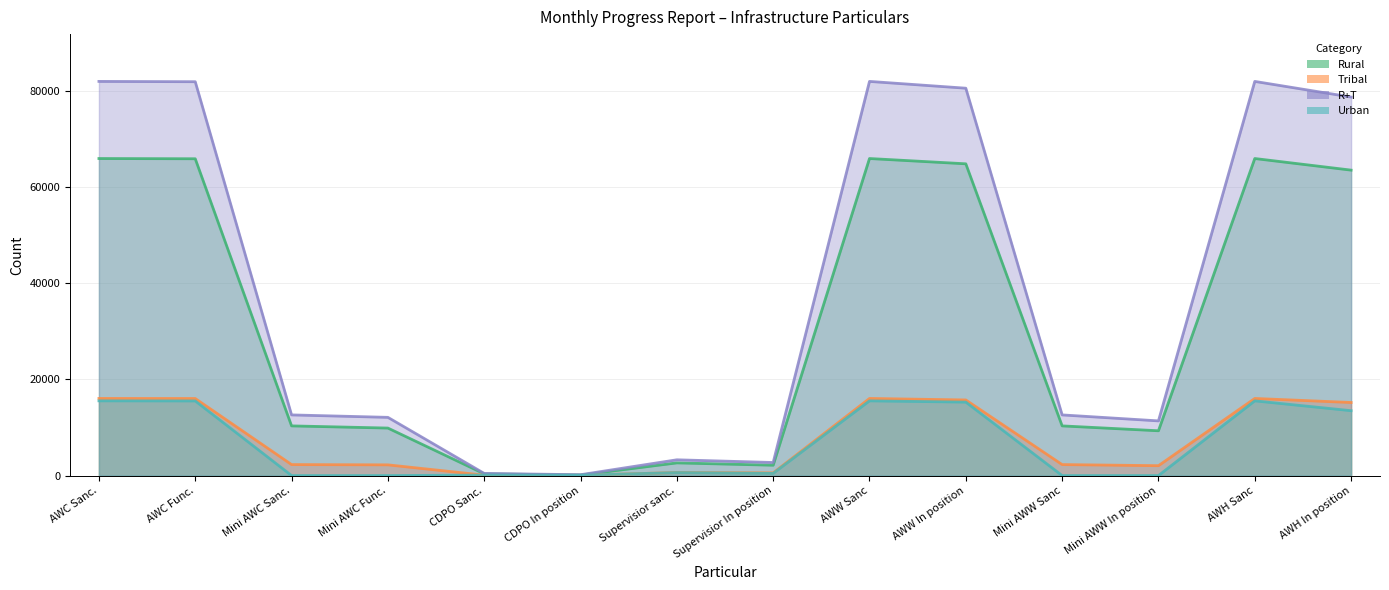

How many data points in R+T are less than 12611?

6